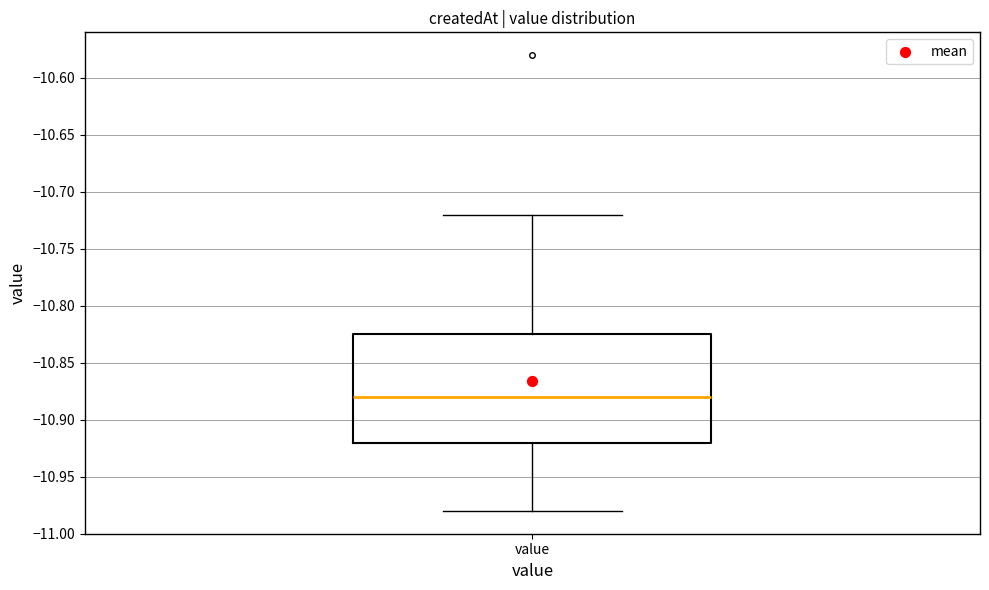

Where does the median line of the box for value sit on the y-axis? The values are not printed on the chart, so give them approximately, as read against the axis.

-10.880